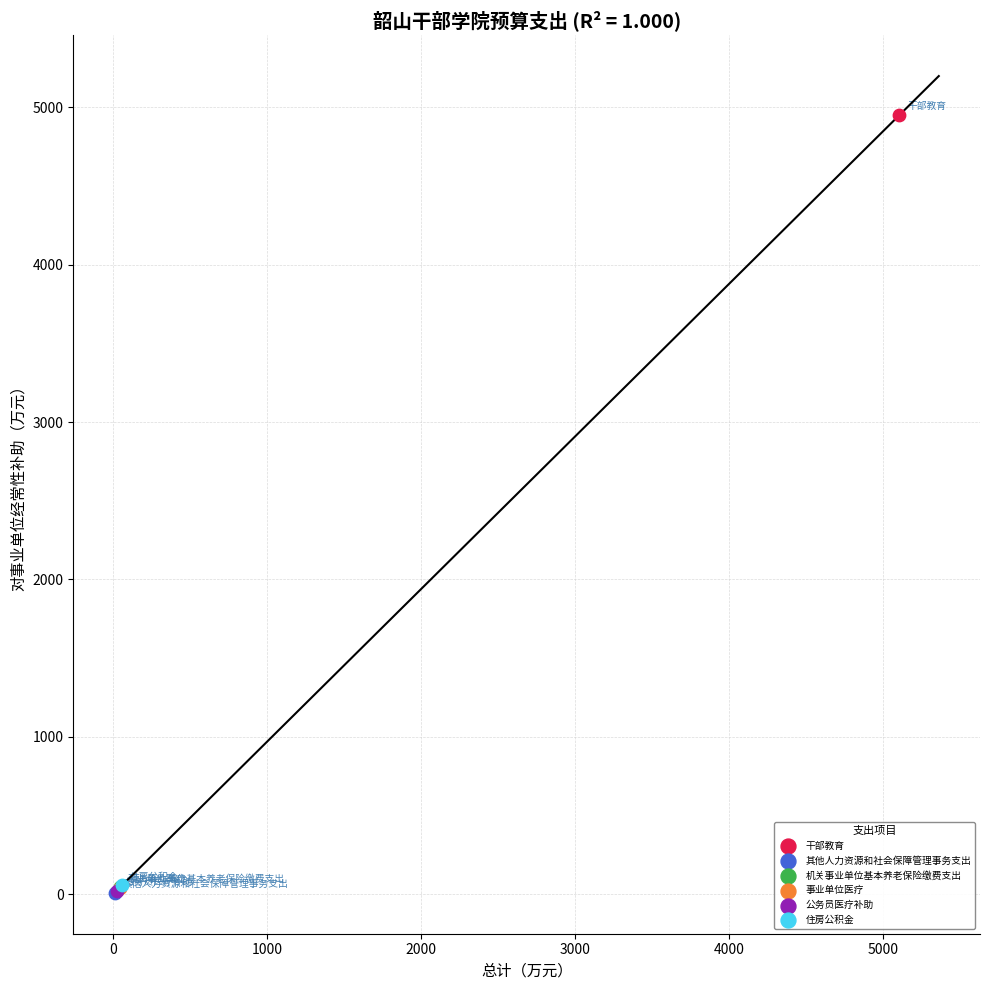

What are all the series names shown in the legend?

干部教育, 其他人力资源和社会保障管理事务支出, 机关事业单位基本养老保险缴费支出, 事业单位医疗, 公务员医疗补助, 住房公积金